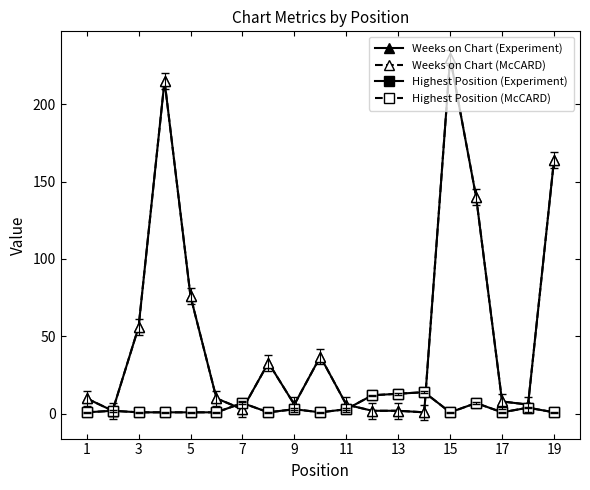

Does the chart display data point markers on the line(s)?

Yes